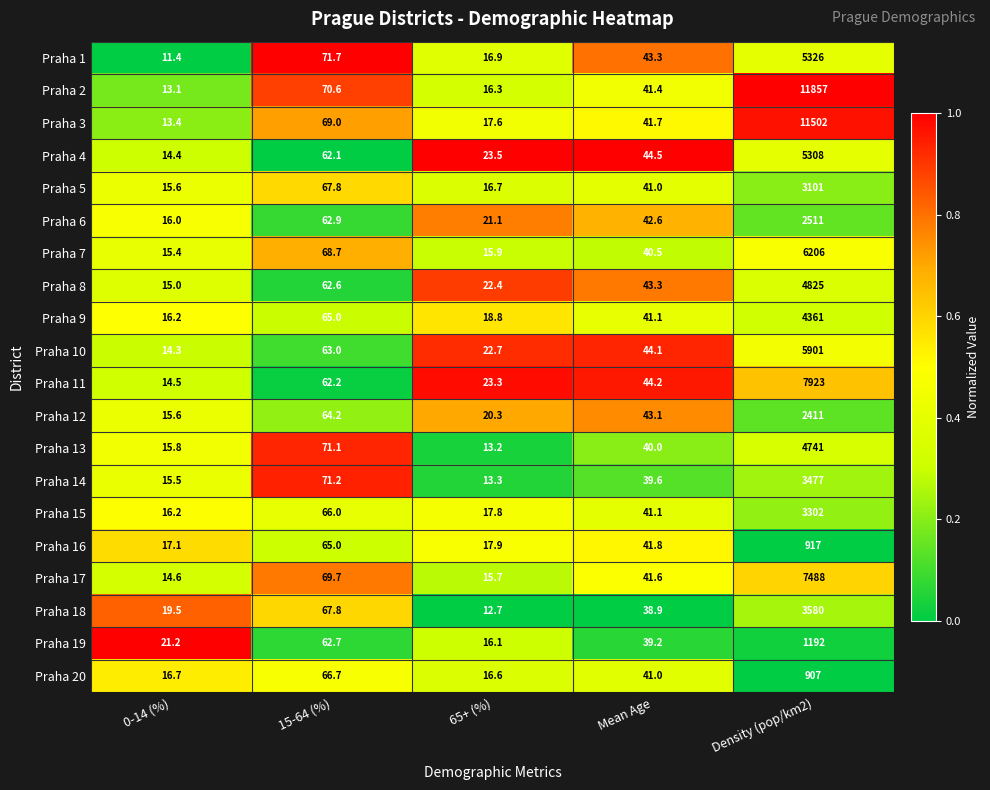

The Praha 6 series shows 29.4 at 15-64 (%). True or false?

False